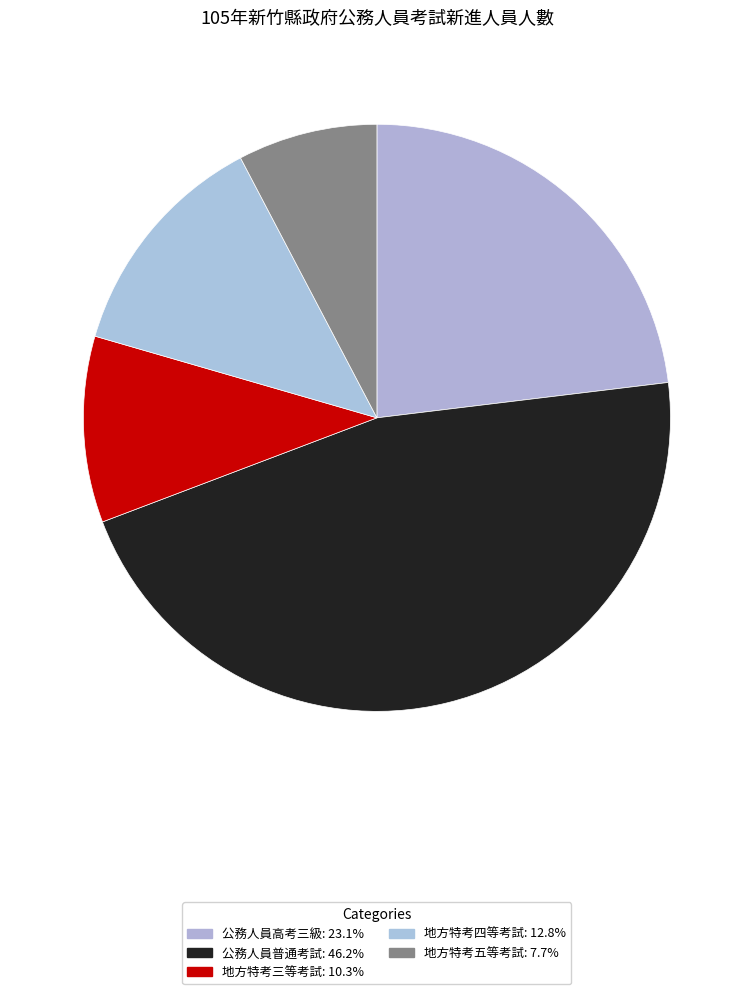

The 地方特考三等考試 slice represents 1% of the pie. True or false?

False